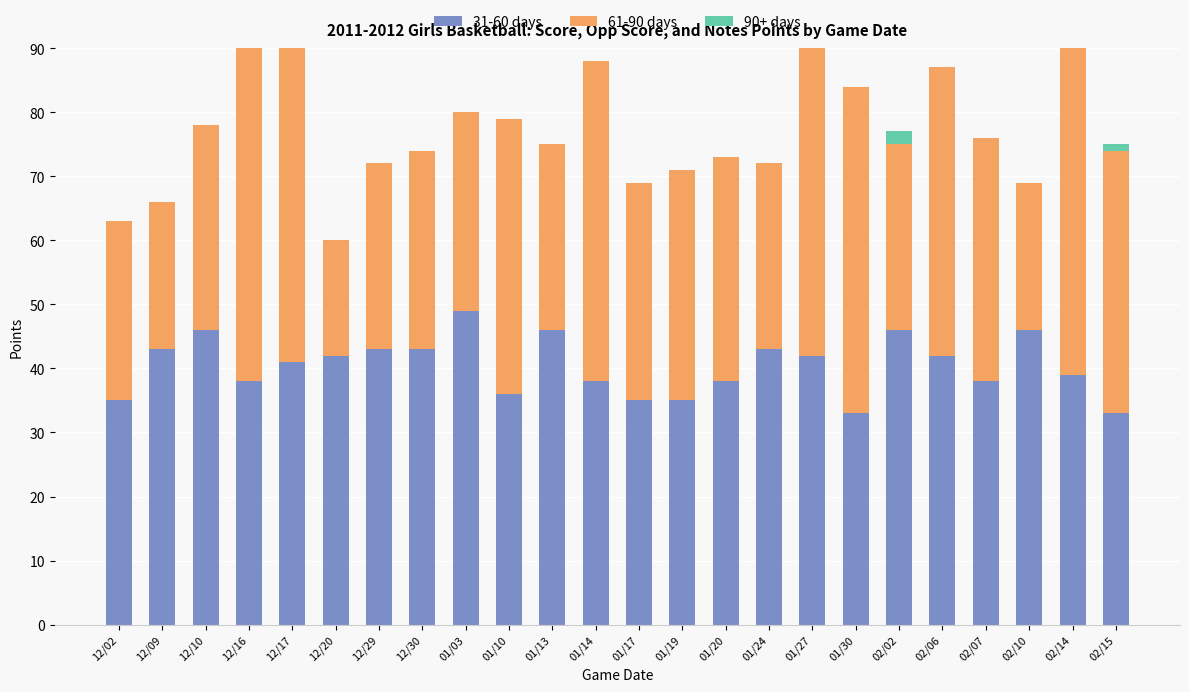

What is the difference between the second highest and second lowest values in the 31-60 days series?

13